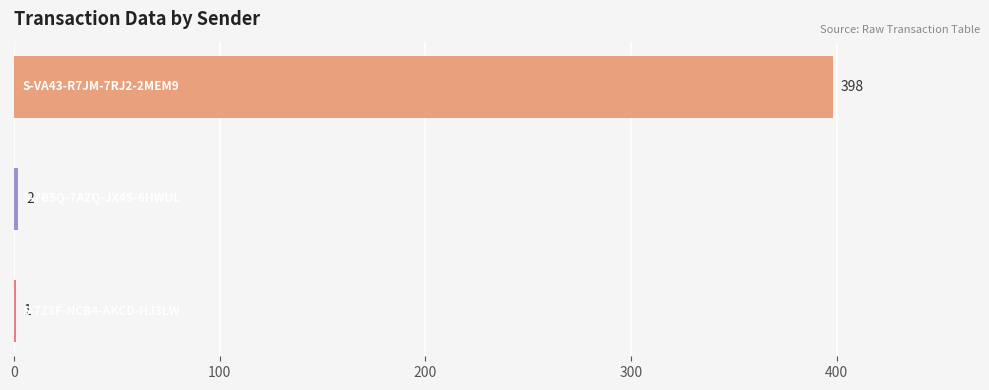

What is the greatest value displayed?

398